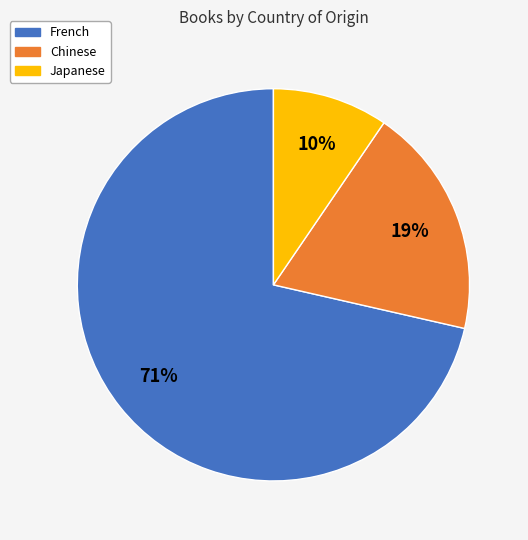

Between Japanese and French, which is larger?

French